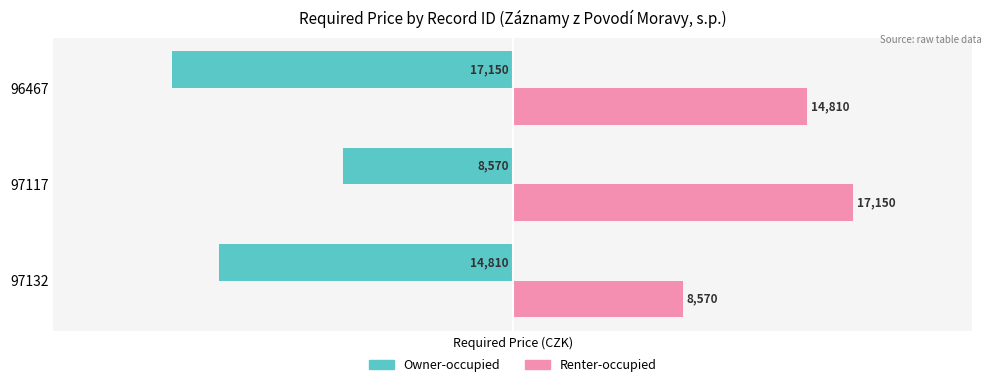

Count the Owner-occupied values in the range -17150 to -8570.

3